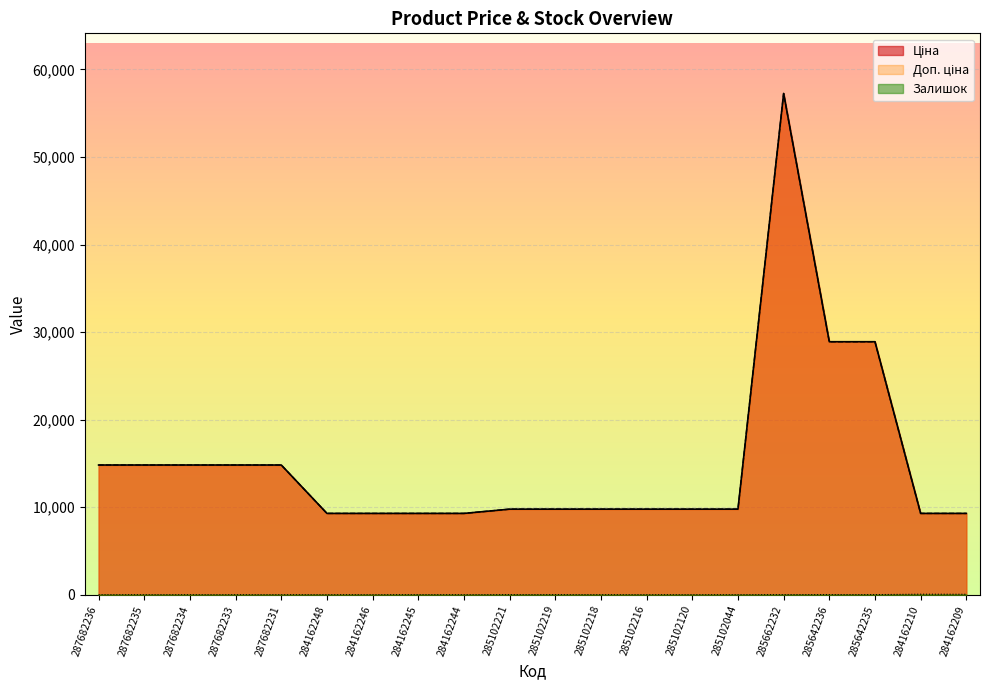

What position from the left is 287682231?

5